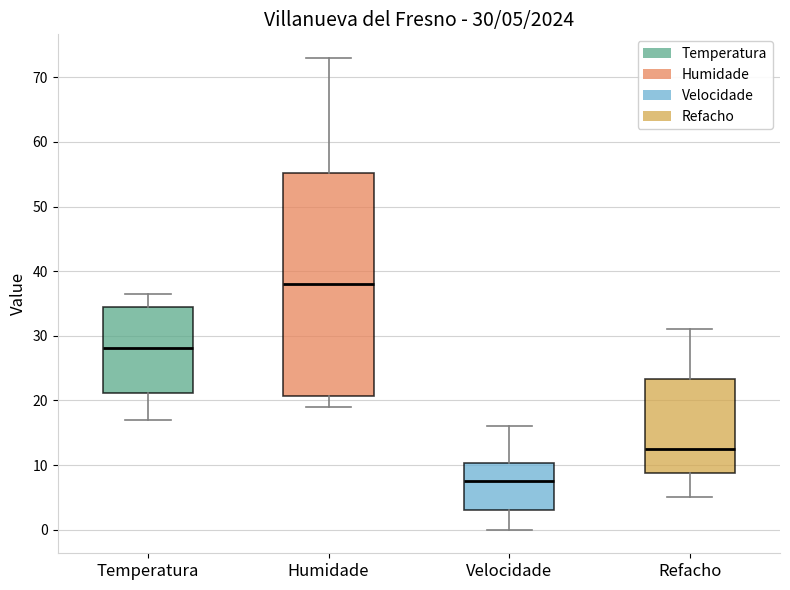

Which box is the tallest, from its lower edge to its upper edge?

Humidade